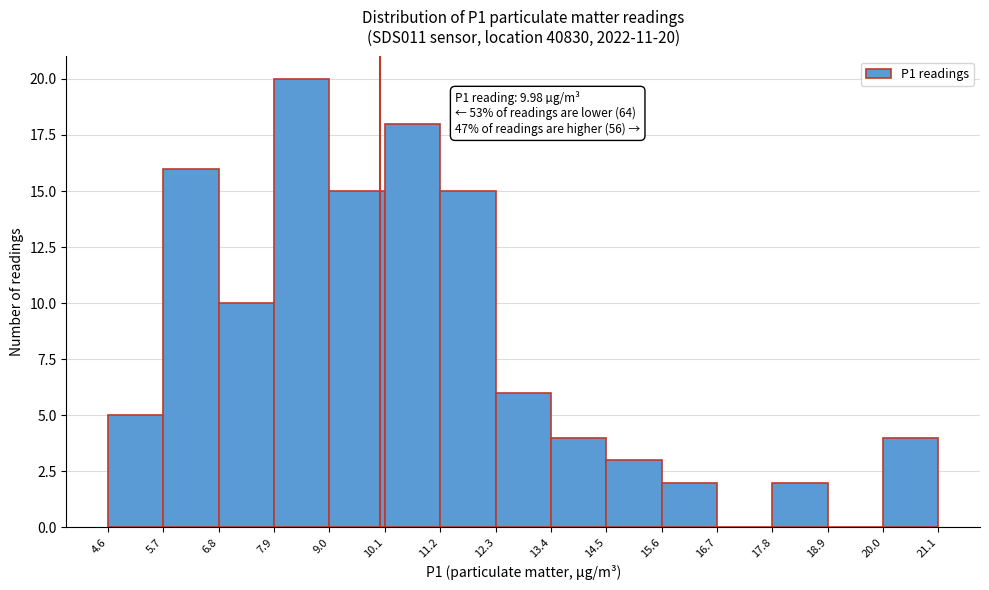

Which range on the x-axis has the tallest bar?

7.9 to 9.0